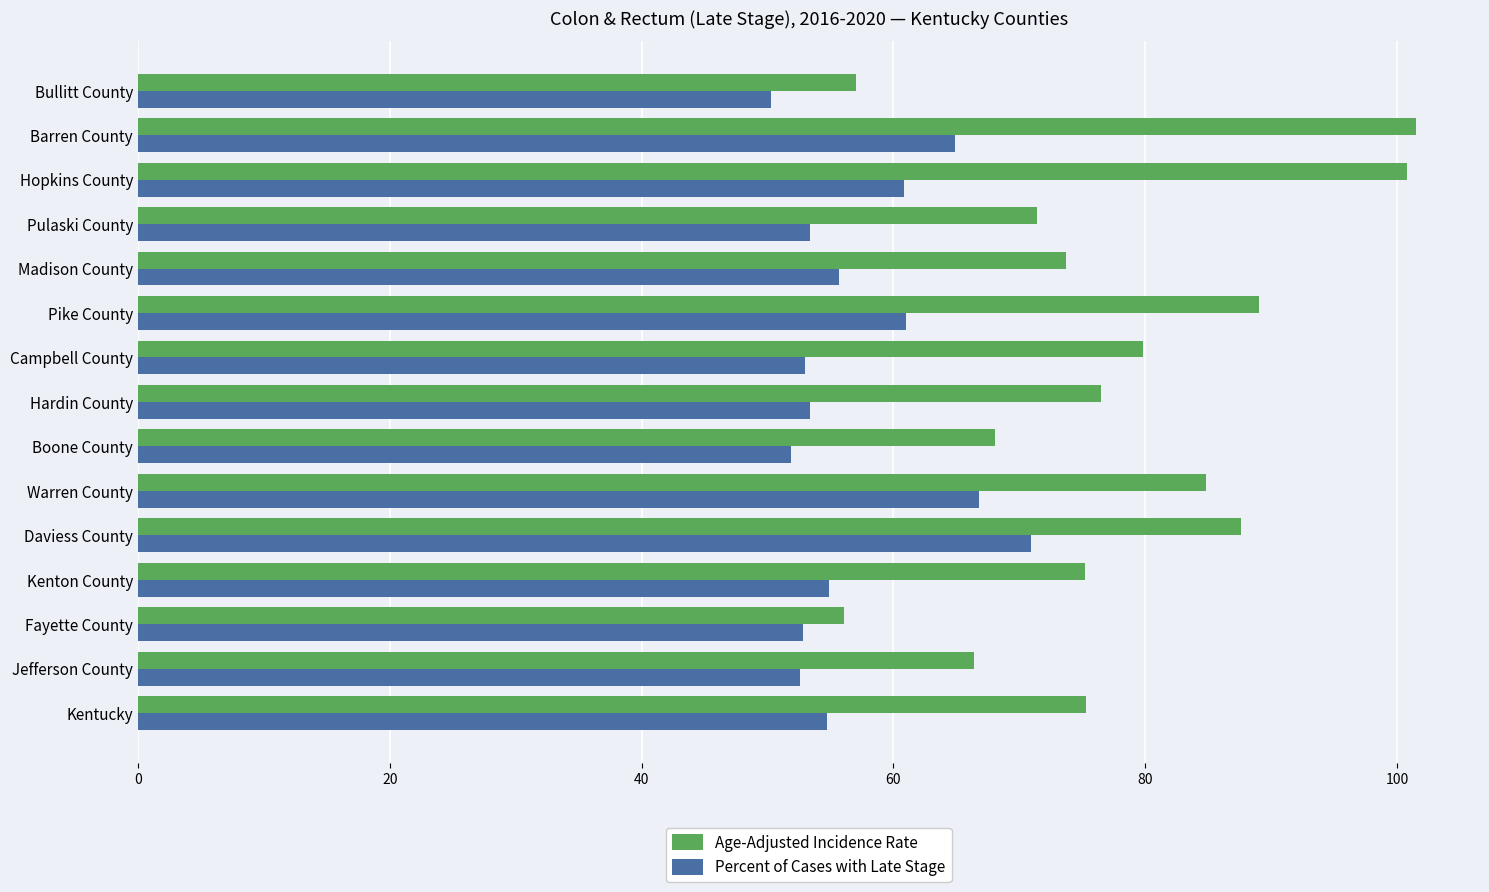

Which series has the largest total across all categories?

Age-Adjusted Incidence Rate